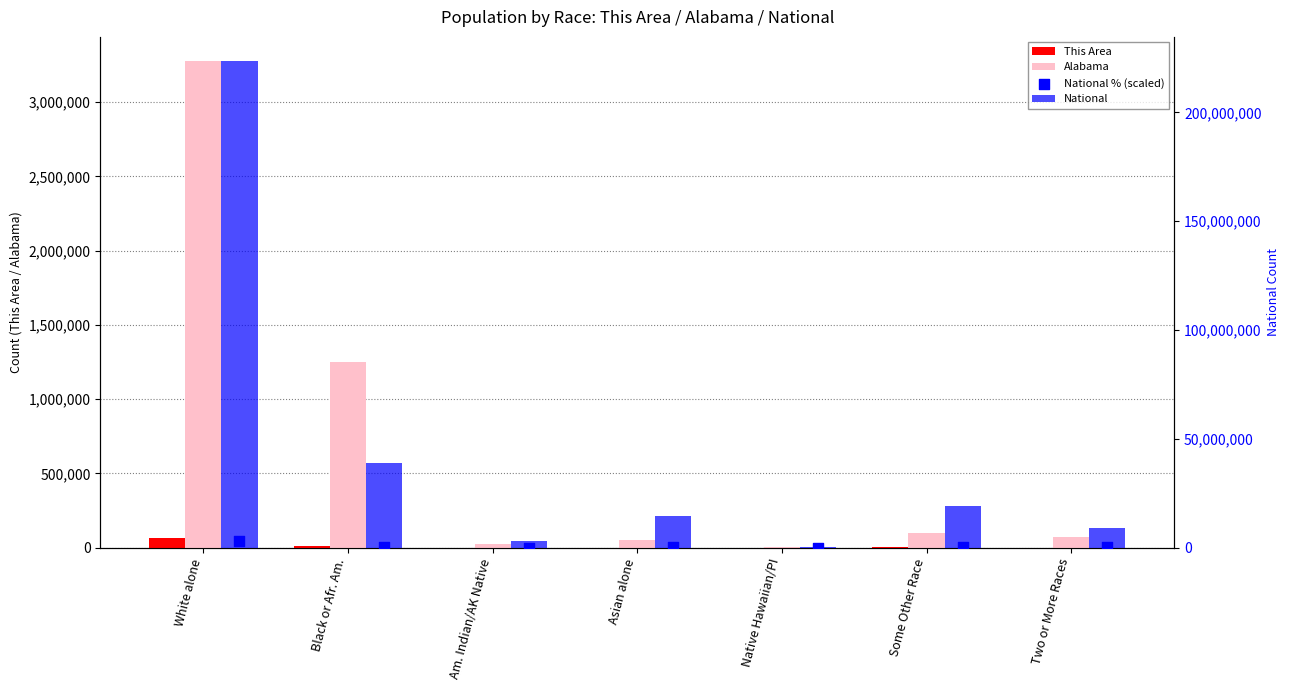

At which category is the sum across all series the highest?

White alone